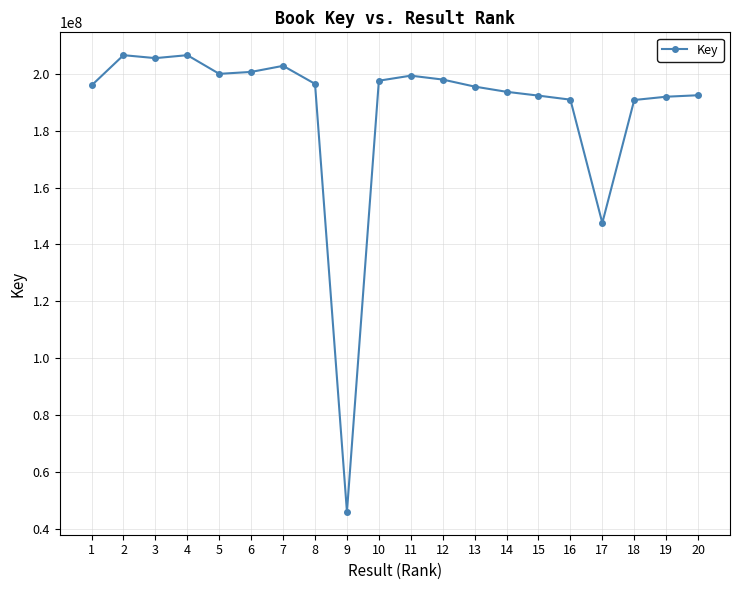

How many lines are shown in the chart?

1